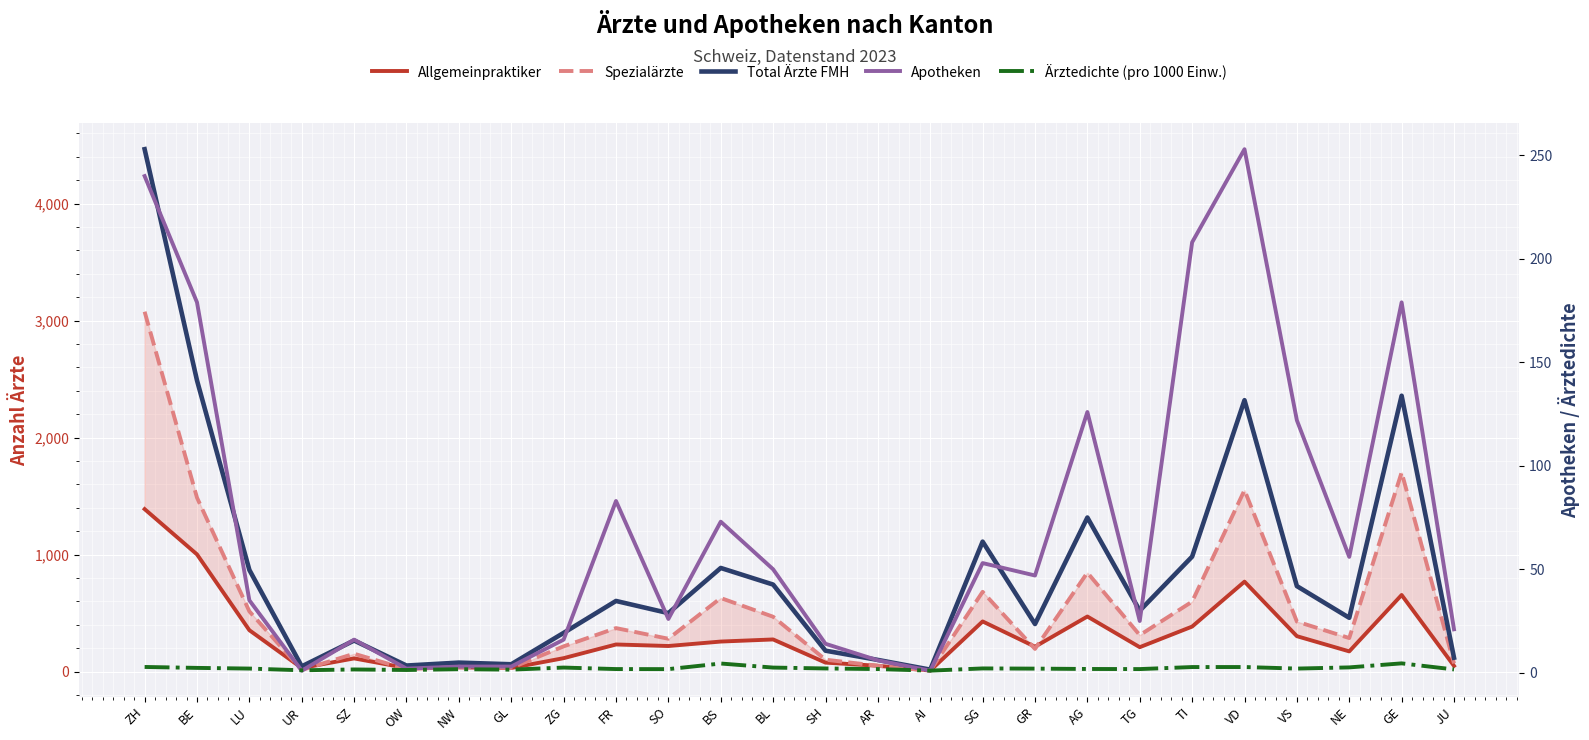

Does the chart display data point markers on the line(s)?

No